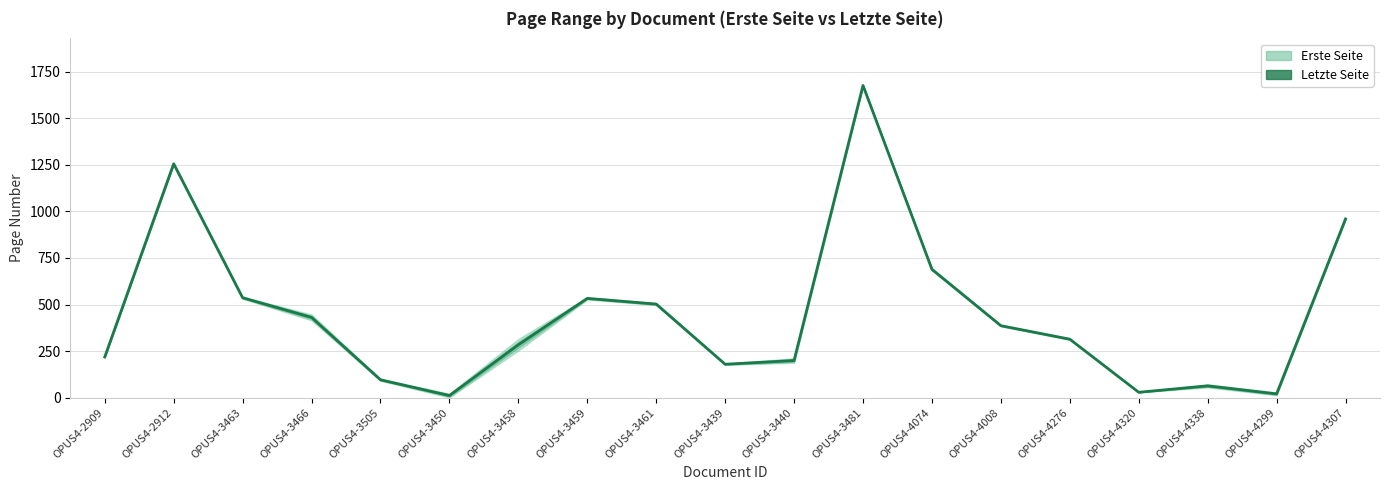

What is the change in value from OPUS4-3463 to OPUS4-3439?

-357.0